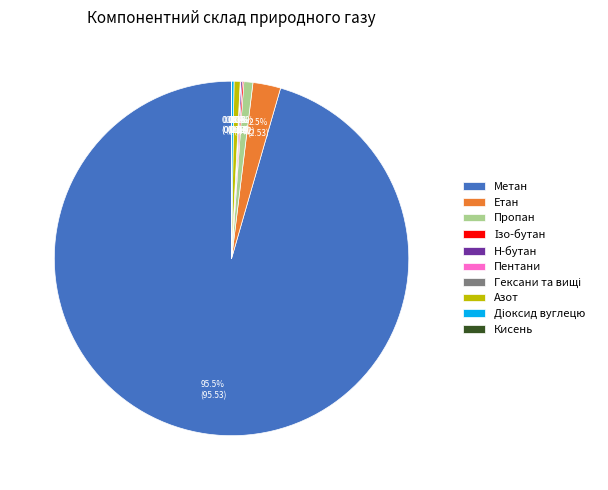

Which slice represents more than half of the pie?

Метан